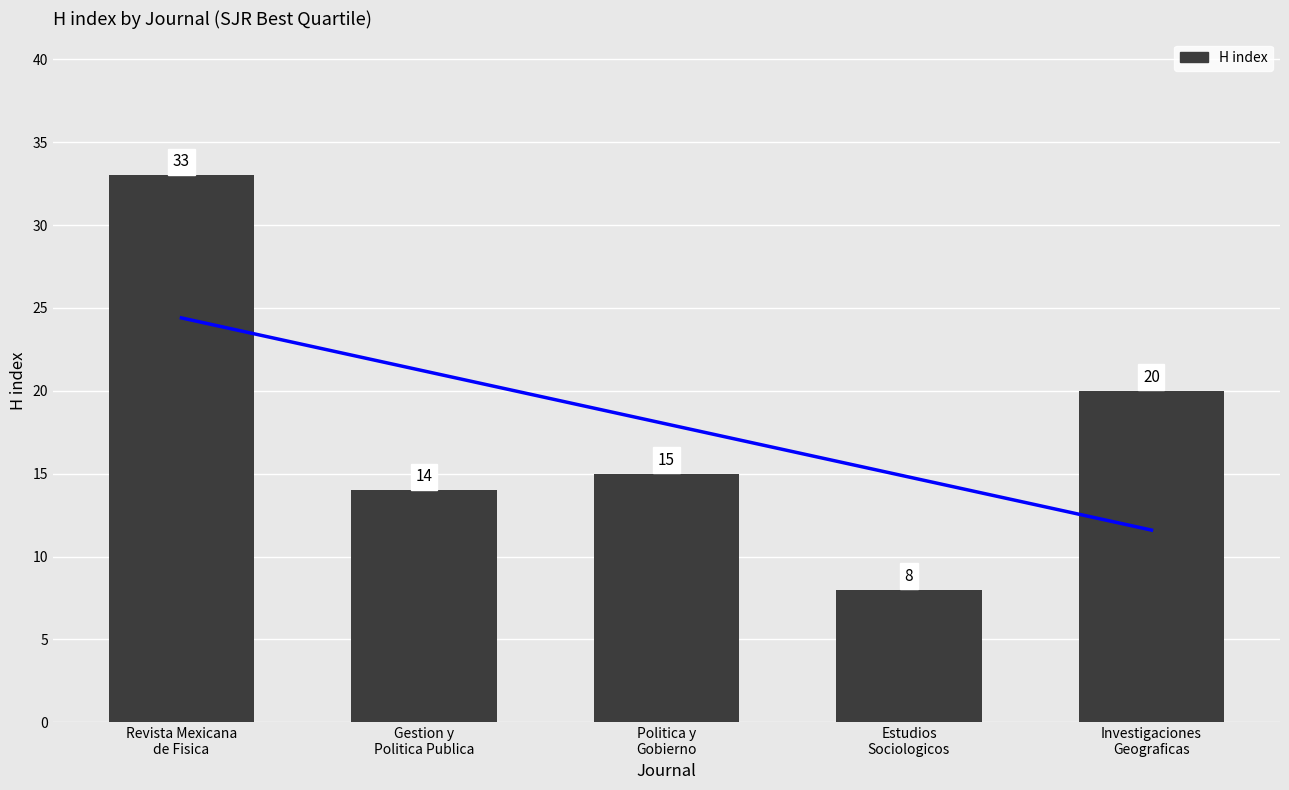

At which label does the data first exceed 15?

Revista Mexicana
de Fisica